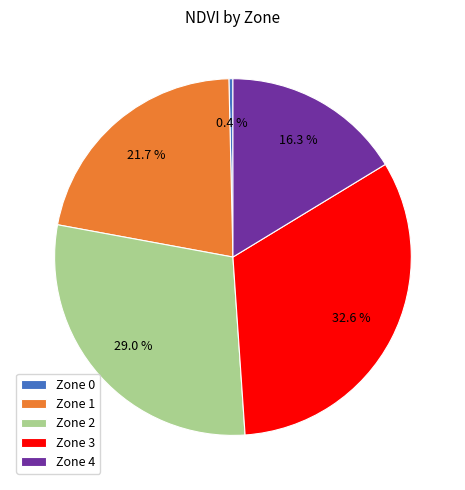

Approximately how many times larger is the value at Zone 3 compared to Zone 4?

2.0